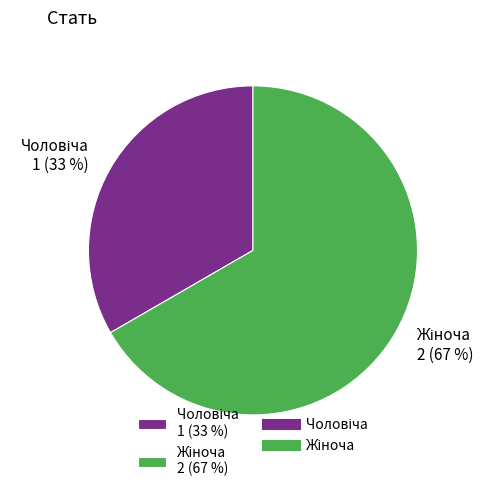

Is there any slice that represents more than half of the pie?

Yes